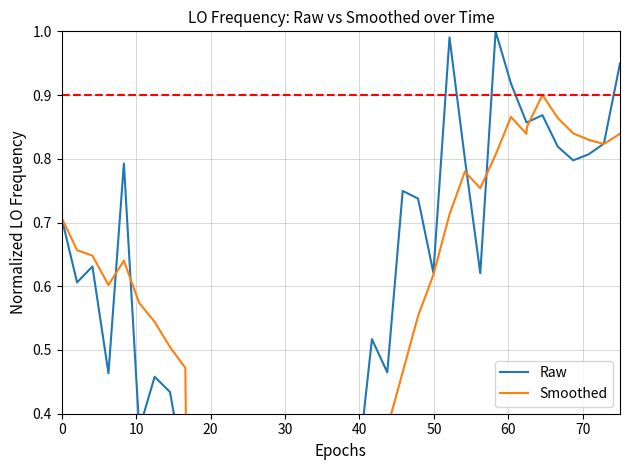

Which series has the largest total across all categories?

Raw